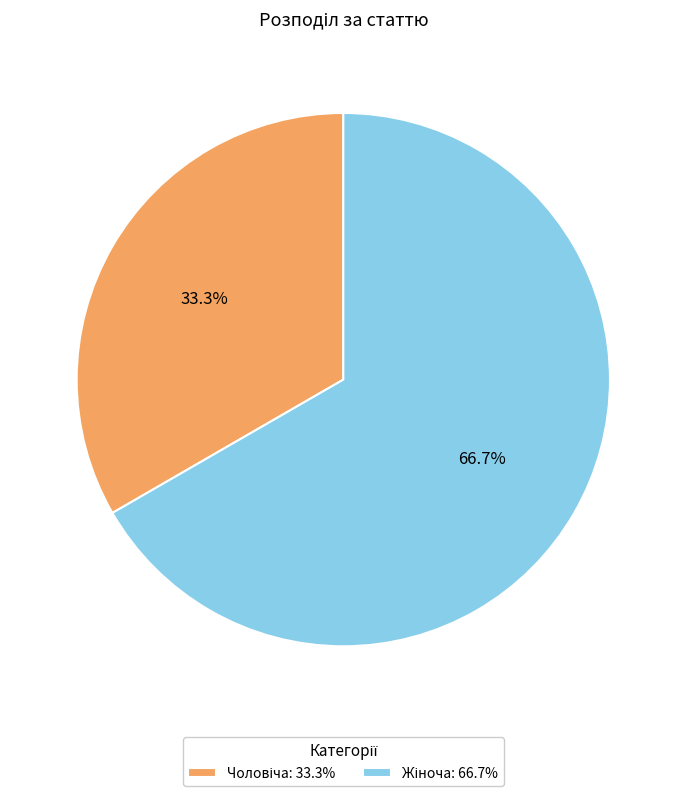

Does any single category account for the majority?

Yes